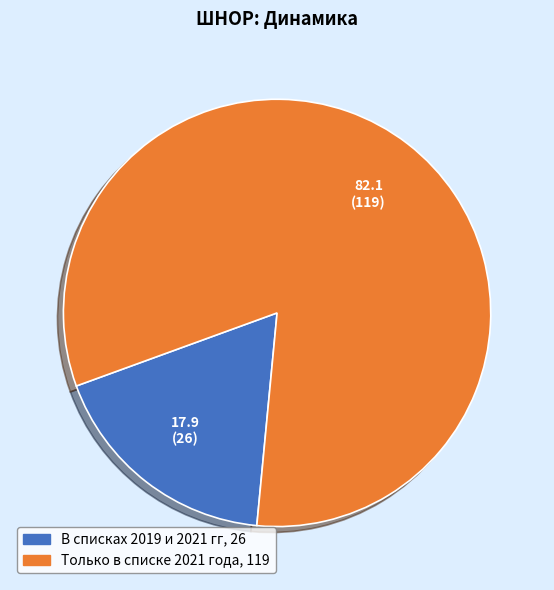

What is the majority slice?

Только в списке 2021 года